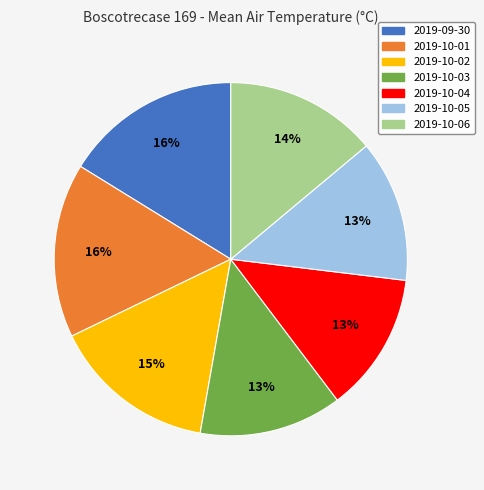

To the nearest percent, what is the difference between the largest and smallest slice percentages?

3%